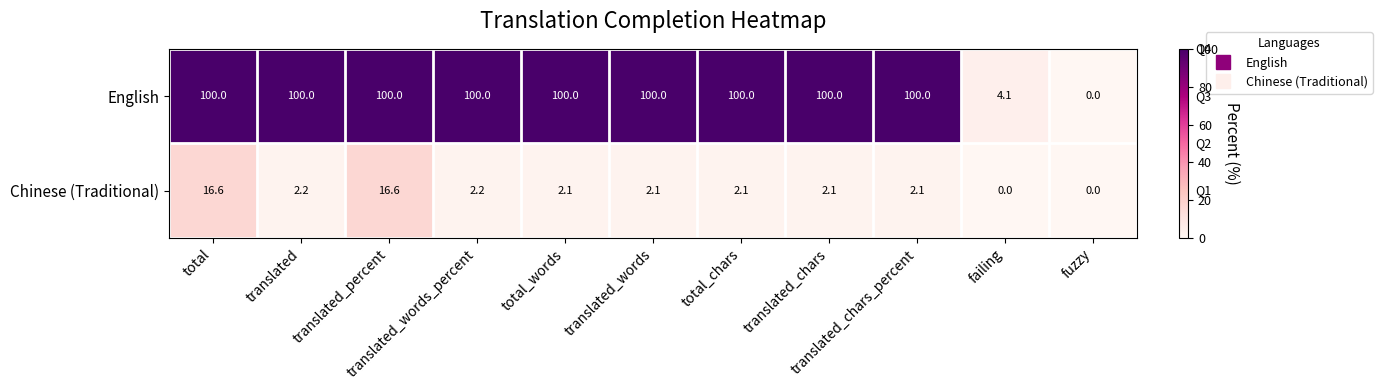

Rank the series by their average value, from lowest to highest.

Chinese (Traditional), English